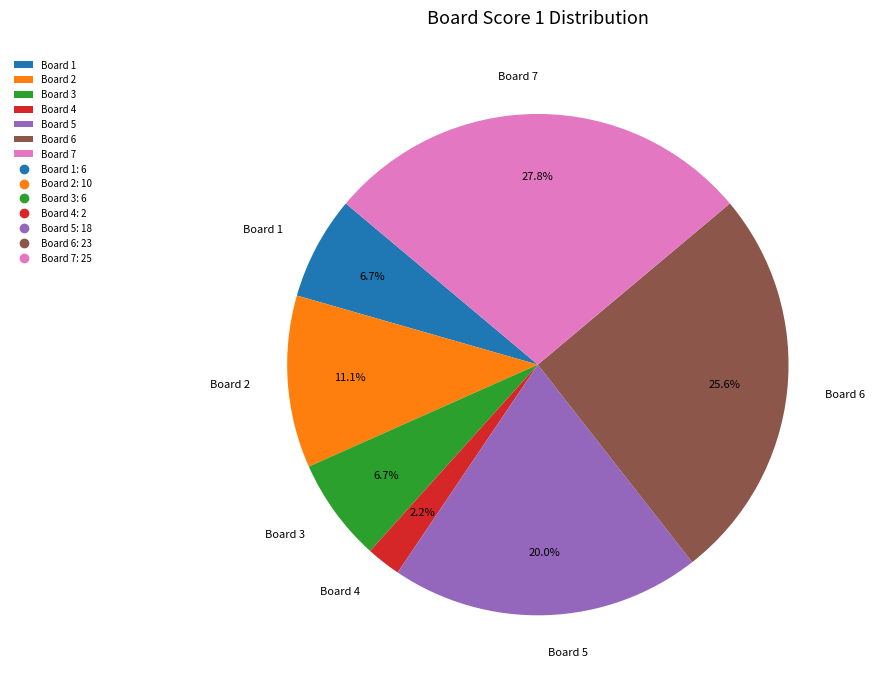

Is Board 6 the majority of the pie?

No